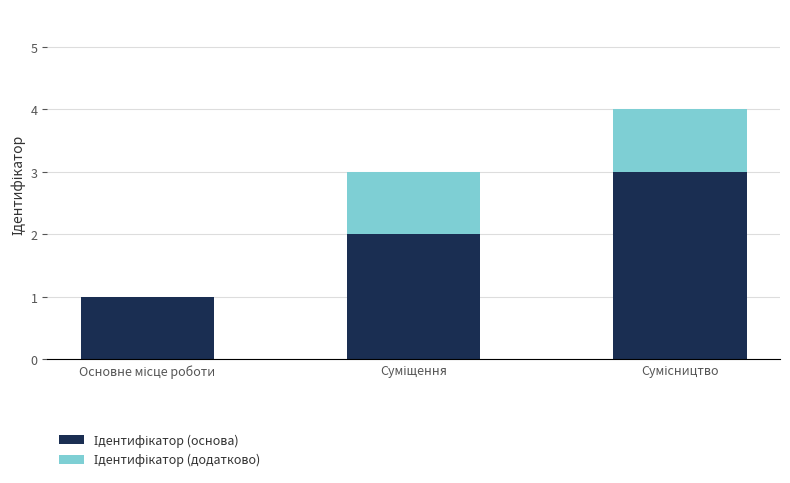

Between Сумісництво and Суміщення, which is larger?

Сумісництво